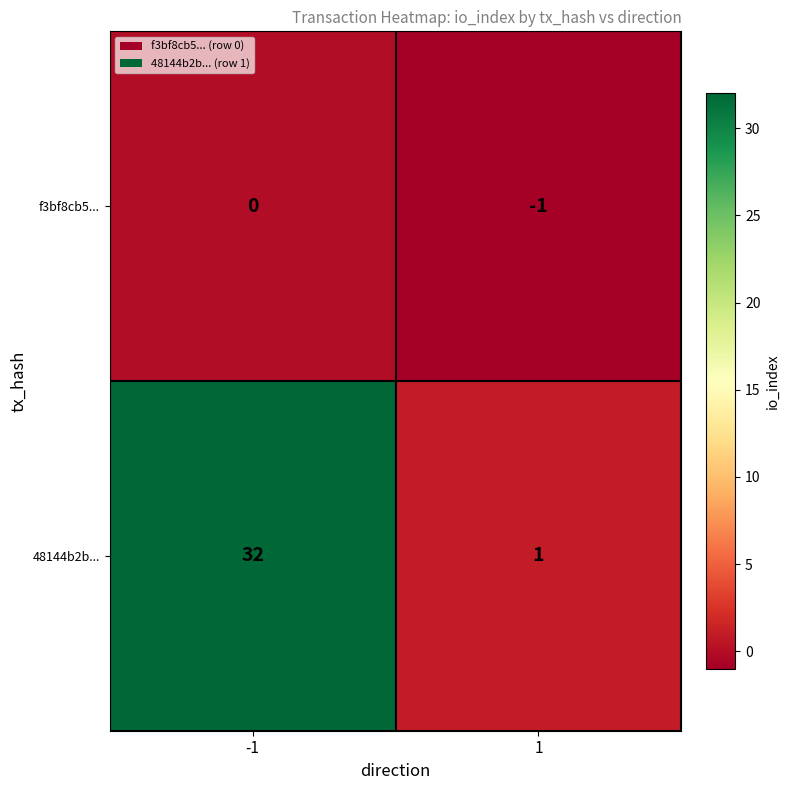

Which series has the largest total across all categories?

48144b2b...